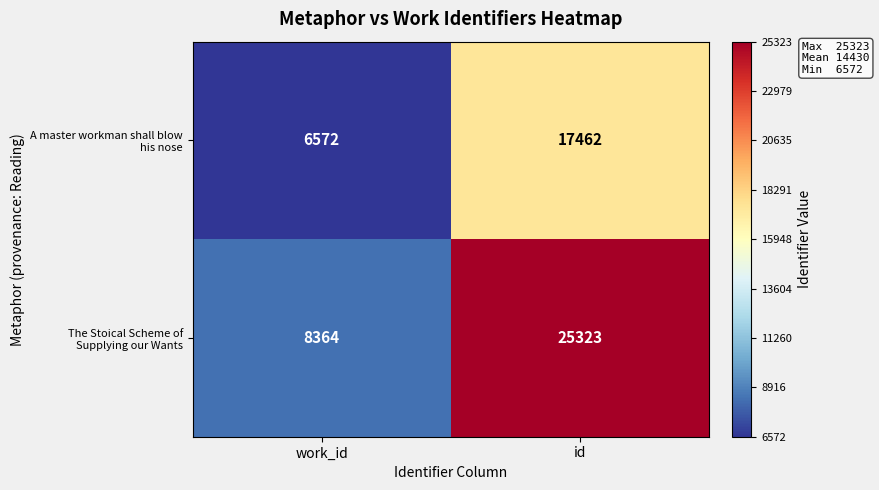

At which category does the chart reach its peak across all series?

id